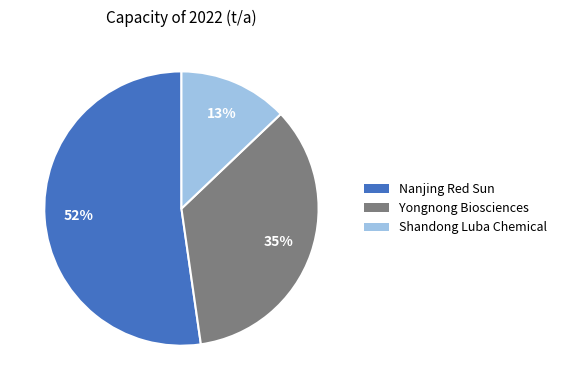

Does any single category account for the majority?

Yes